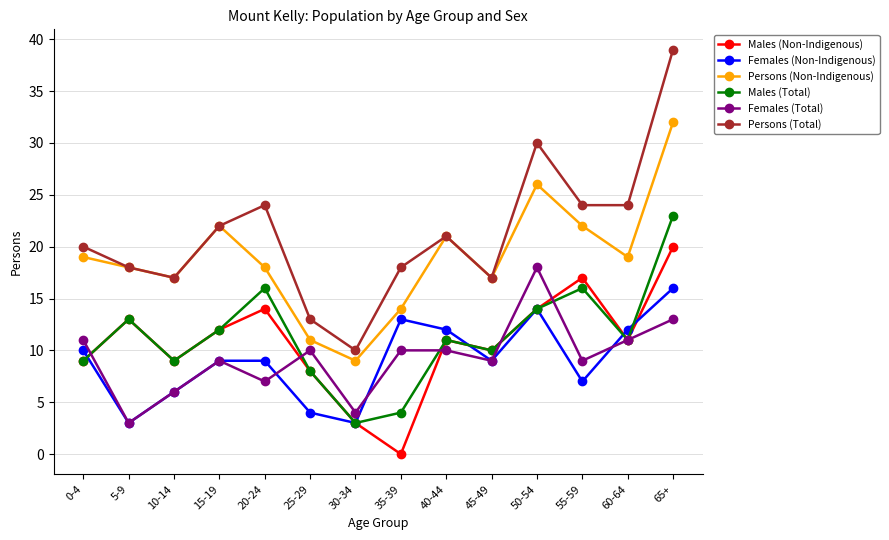

In Persons (Non-Indigenous), how many points are higher than both neighbors (excluding endpoints)?

3